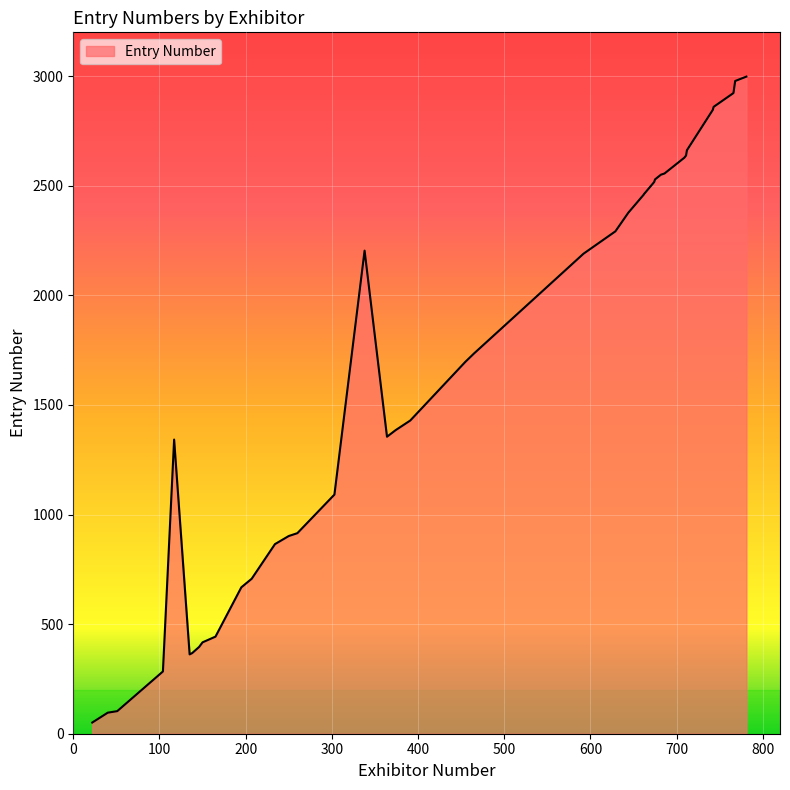

Is it true that the value at 303 is 1091?

True